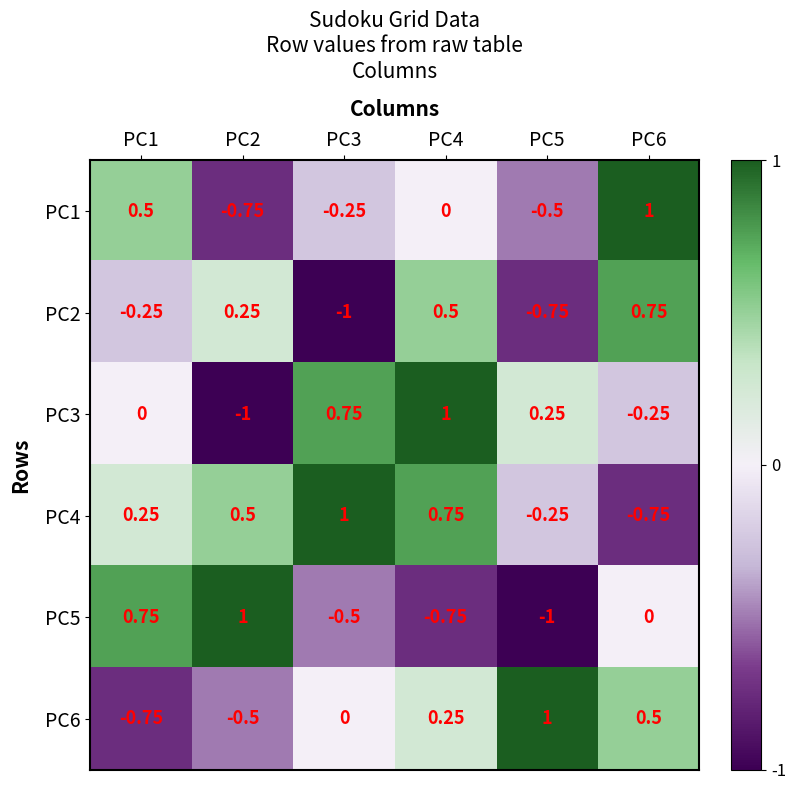

Rank the series at PC3 from highest to lowest value.

PC4, PC3, PC6, PC1, PC5, PC2